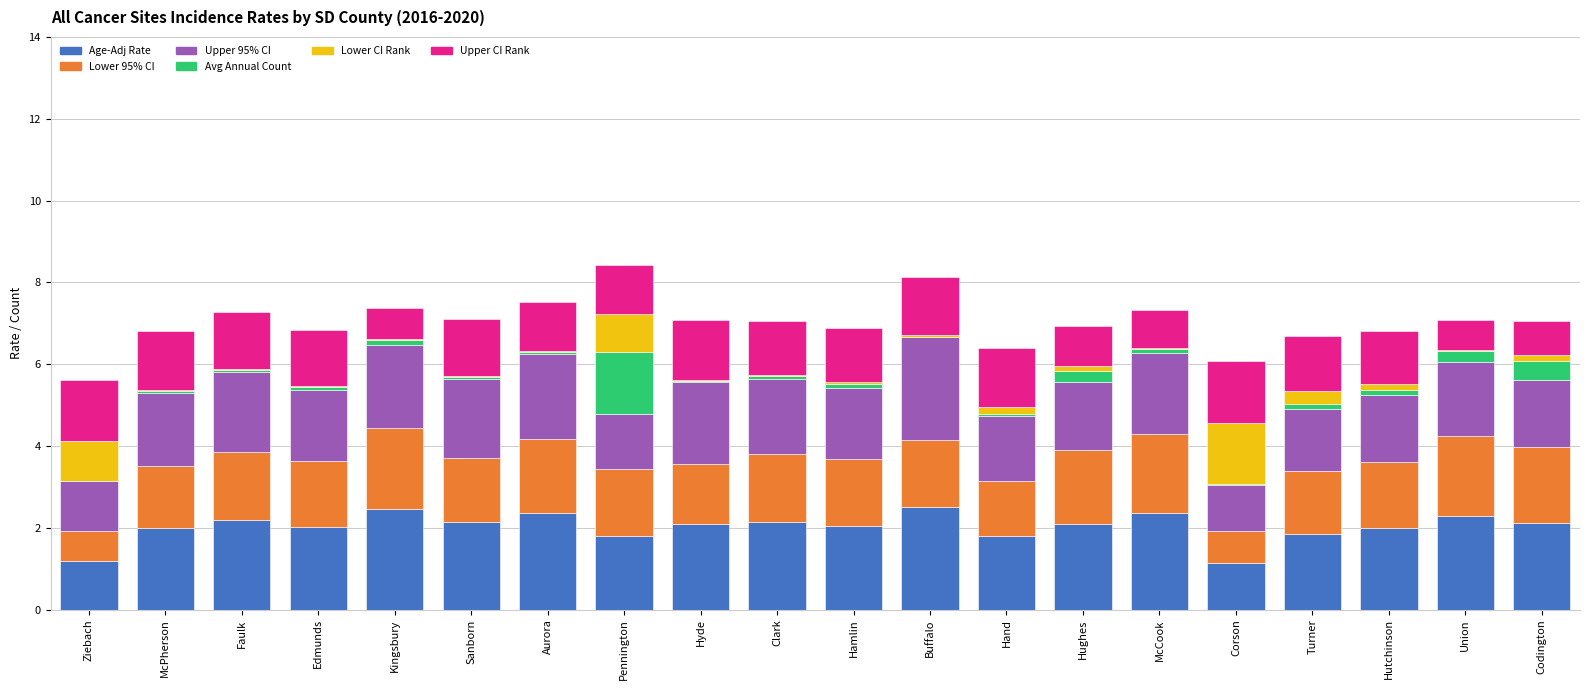

What is the maximum value for Age-Adj Rate?

2.5